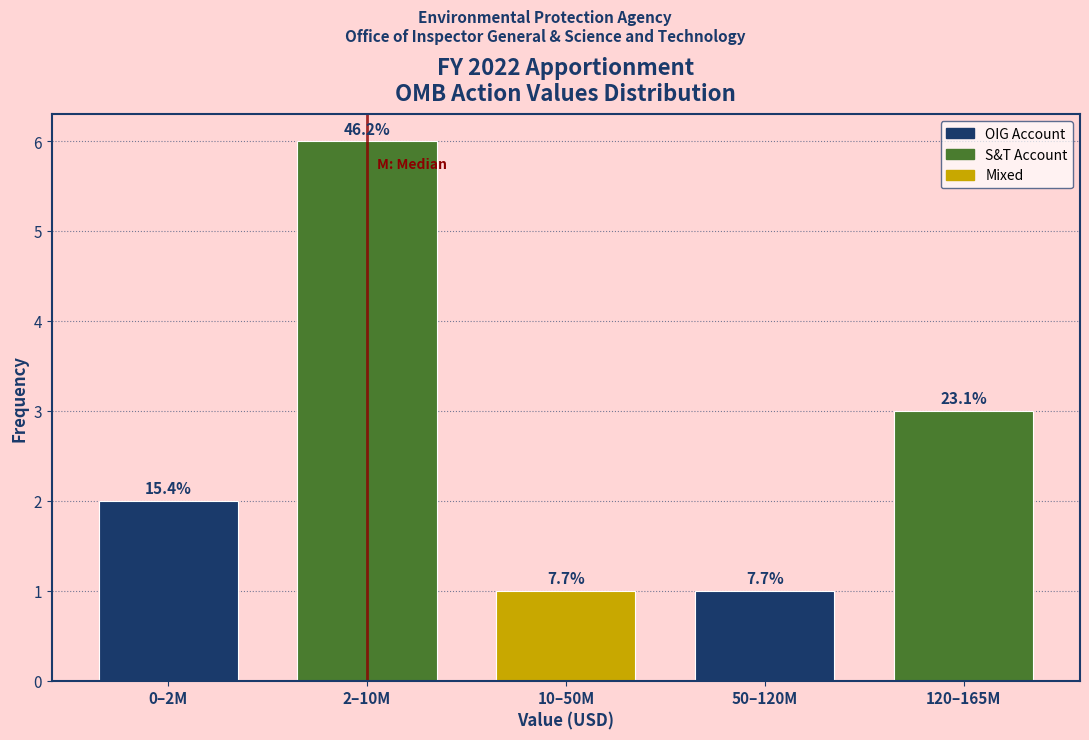

Are the bars horizontal?

No